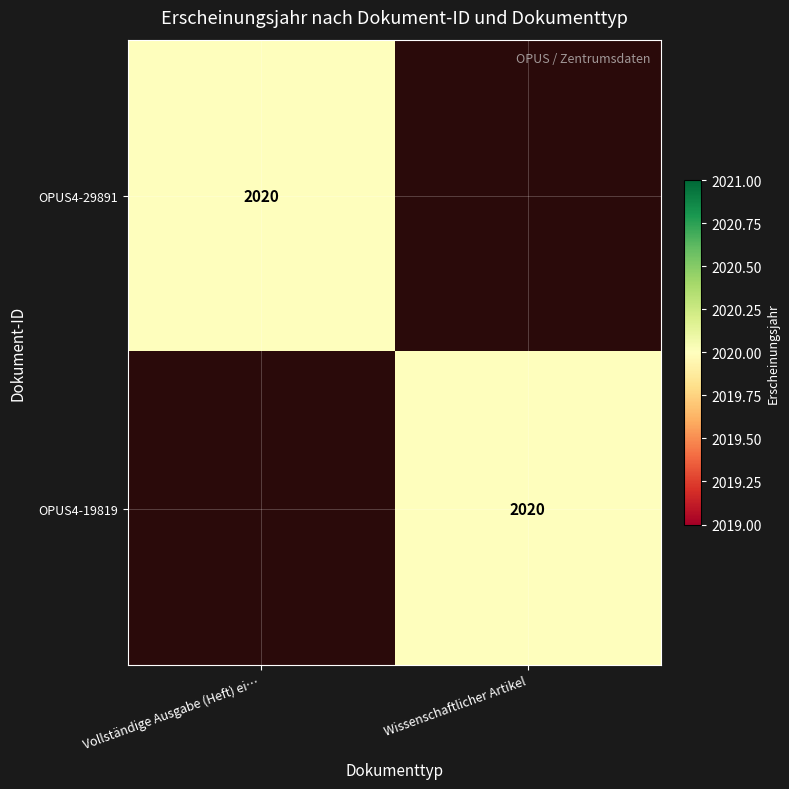

The value of OPUS4-29891 at Vollständige Ausgabe (Heft) ei… is 612. True or false?

False